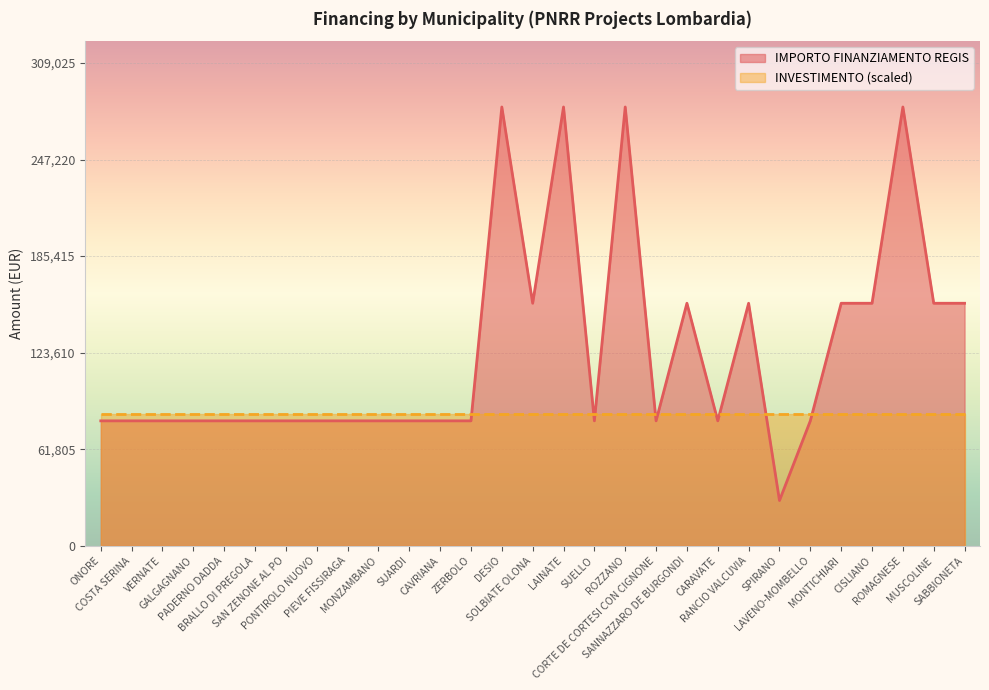

What is the change in value from BRALLO DI PREGOLA to RANCIO VALCUVIA?

+75312